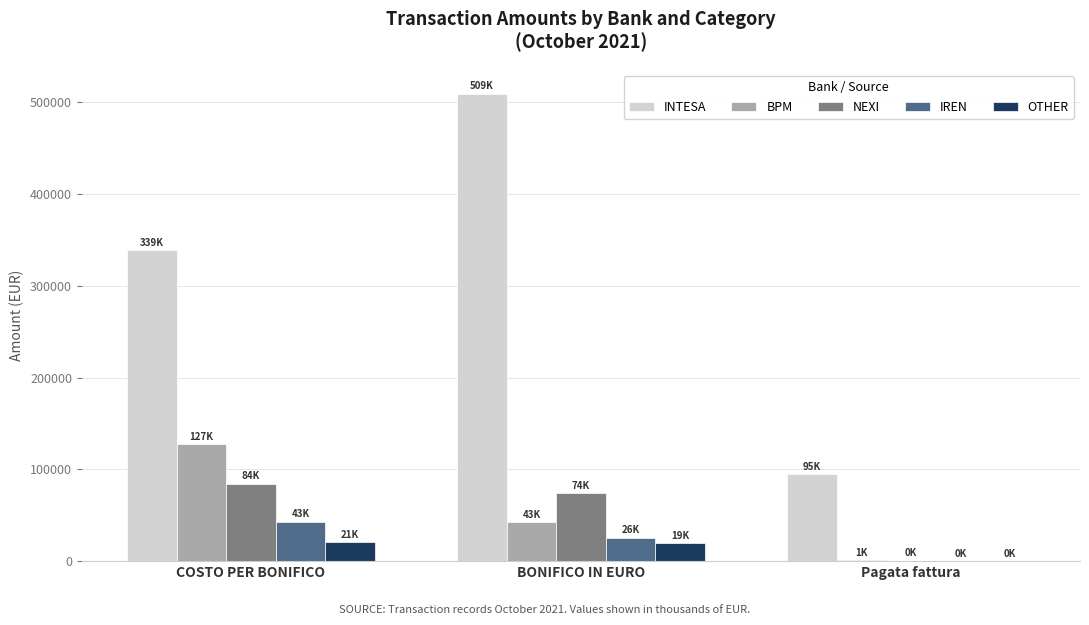

At which category is the sum across all series the highest?

BONIFICO IN EURO